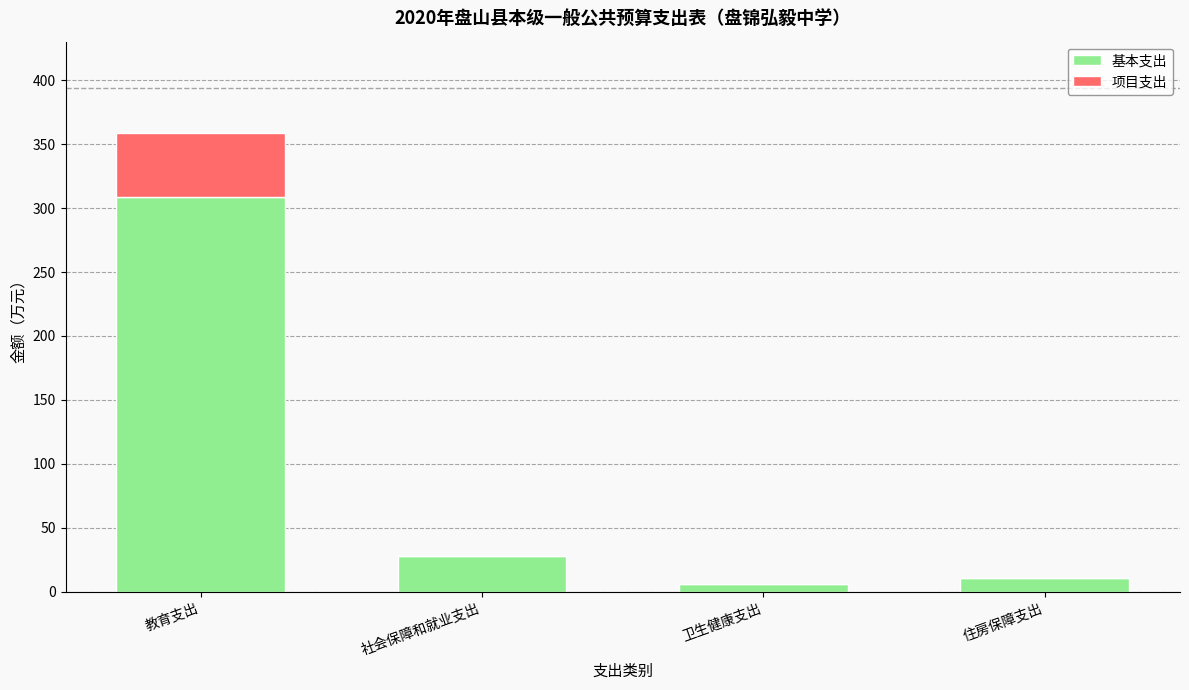

What is the highest value of the 基本支出 series?

308.4